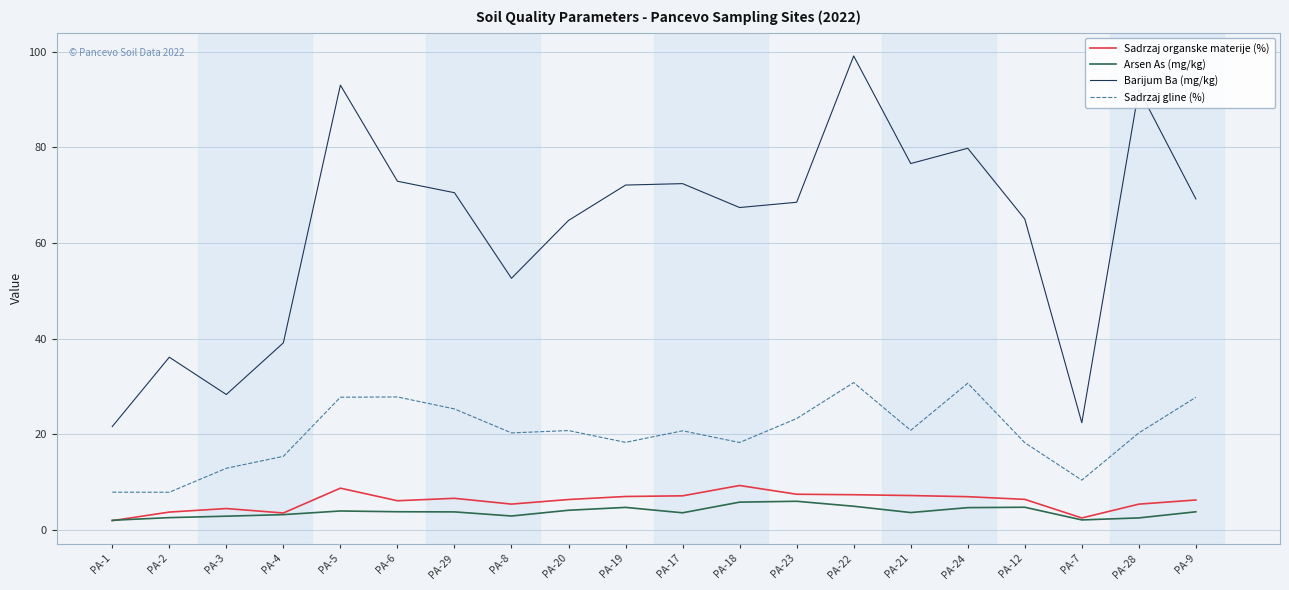

Between PA-8 and PA-17, which series saw the biggest shift?

Barijum Ba (mg/kg)